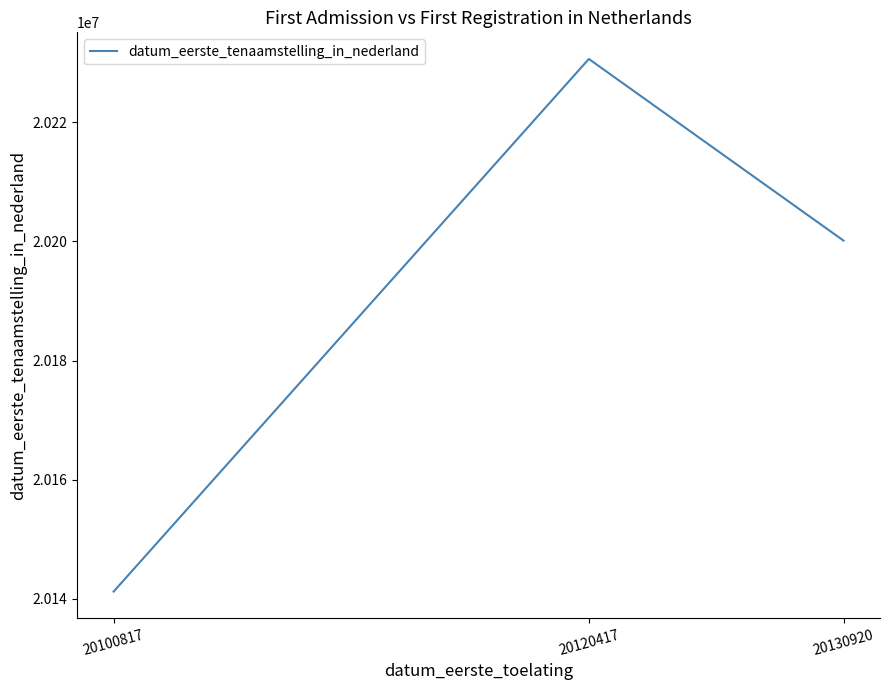

How many series are shown in this chart?

1